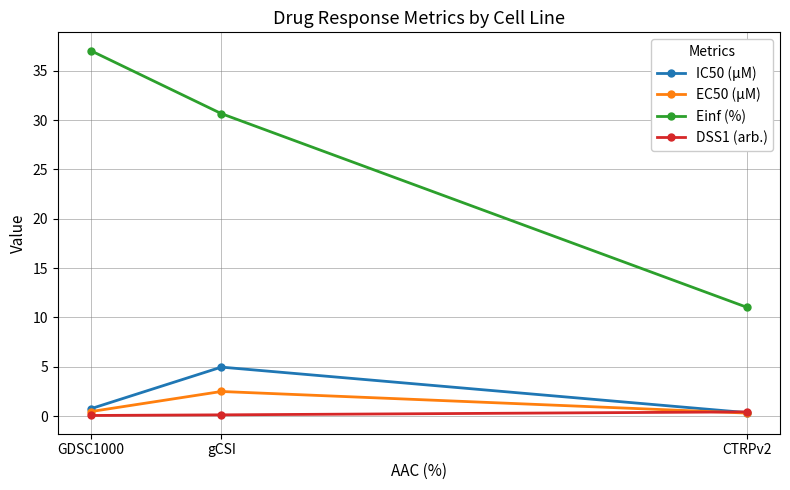

Is the value of Einf (%) at gCSI greater than the value of IC50 (µM) at gCSI?

Yes